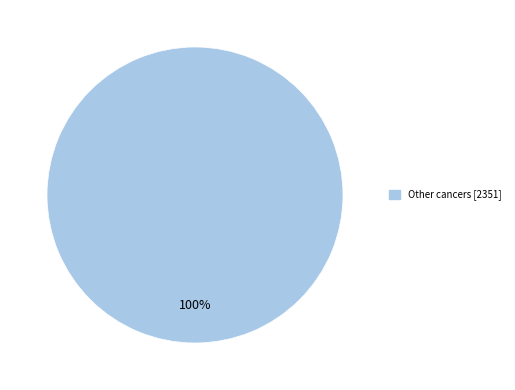

Is there any slice that represents more than half of the pie?

Yes